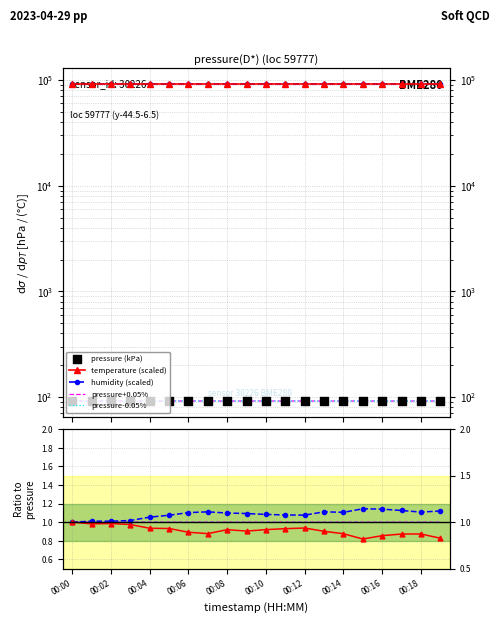

At how many categories does at least one series exceed 66305?

20